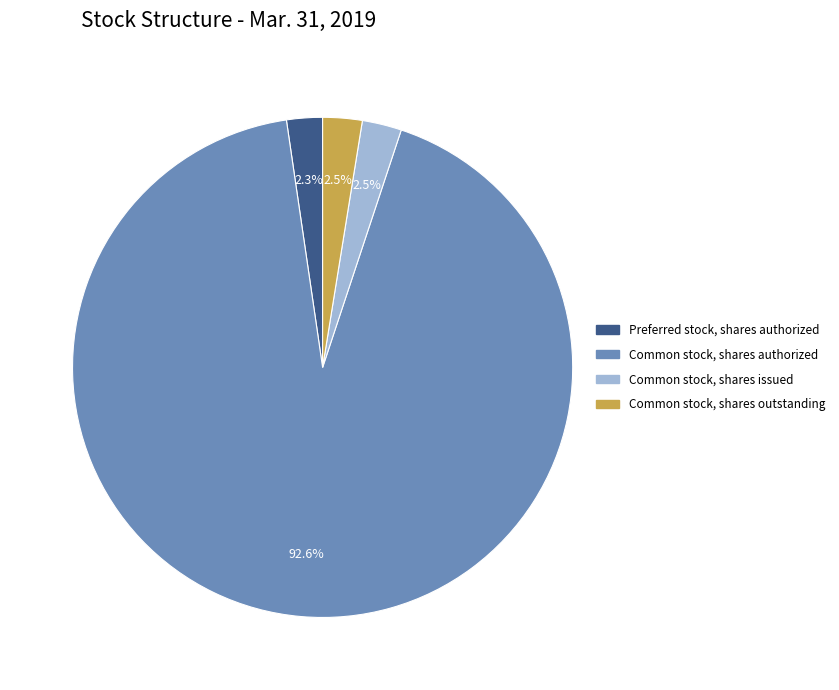

Does any single category account for the majority?

Yes